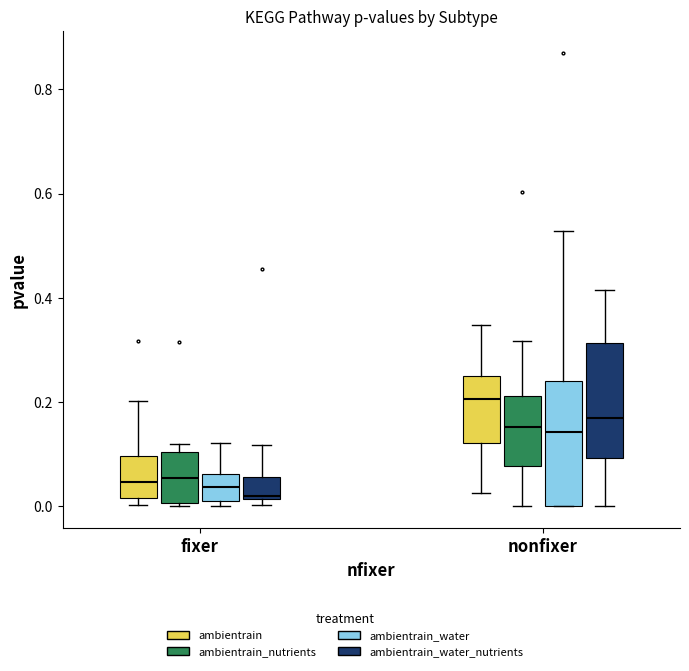

Reading left to right, read every box against the y-axis: the position of its median line, the range the box covers, and the ends of its whiskers. The values are not printed on the chart, so give them approximately, as read against the axis.

fixer (ambientrain): median 0.04, box 0.02 to 0.10, whiskers 0.00 to 0.20
fixer (ambientrain_nutrients): median 0.06, box 0.00 to 0.10, whiskers 0.00 to 0.12
fixer (ambientrain_water): median 0.04, box 0.00 to 0.06, whiskers 0.00 (just below the box's lower edge) to 0.12
fixer (ambientrain_water_nutrients): median 0.02 (just above the box's lower edge), box 0.02 to 0.06, whiskers 0.00 to 0.12
nonfixer (ambientrain): median 0.20, box 0.12 to 0.24, whiskers 0.02 to 0.34
nonfixer (ambientrain_nutrients): median 0.16, box 0.08 to 0.22, whiskers 0.00 to 0.32
nonfixer (ambientrain_water): median 0.14, box 0.00 to 0.24, whiskers 0.00 to 0.52
nonfixer (ambientrain_water_nutrients): median 0.16, box 0.10 to 0.32, whiskers 0.00 to 0.42